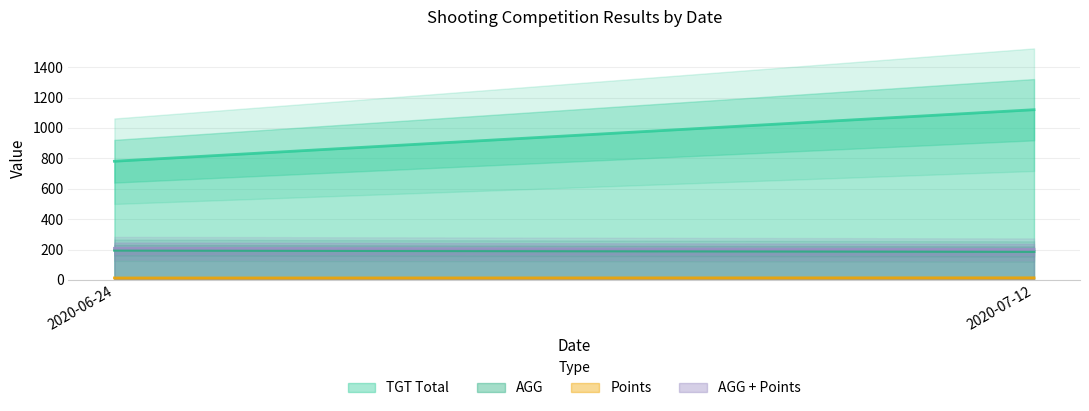

Which has a higher value, 2020-07-12 or 2020-06-24?

2020-07-12